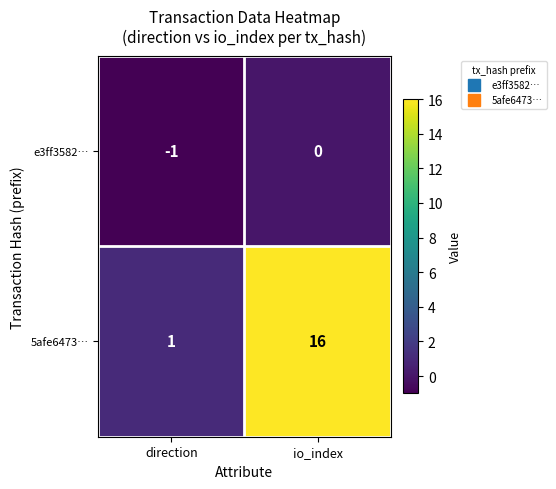

What is the difference between the highest and lowest values at io_index?

16